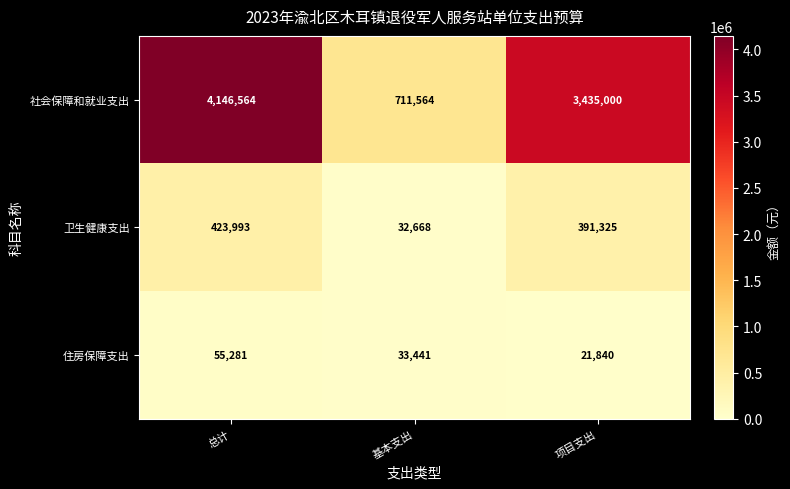

Between 总计 and 项目支出, which series saw the biggest shift?

社会保障和就业支出